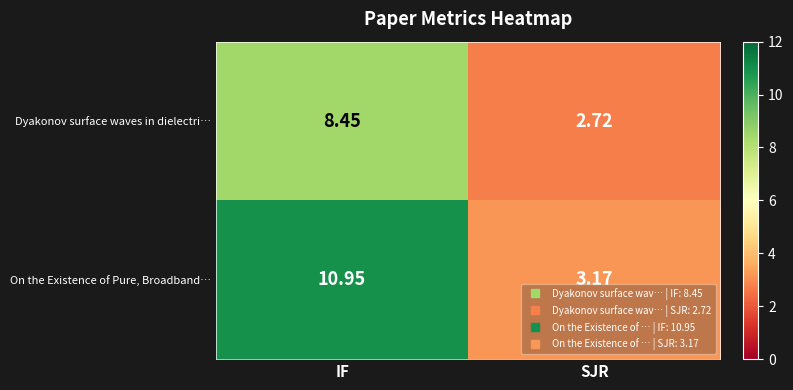

At how many categories does at least one series exceed 4?

1